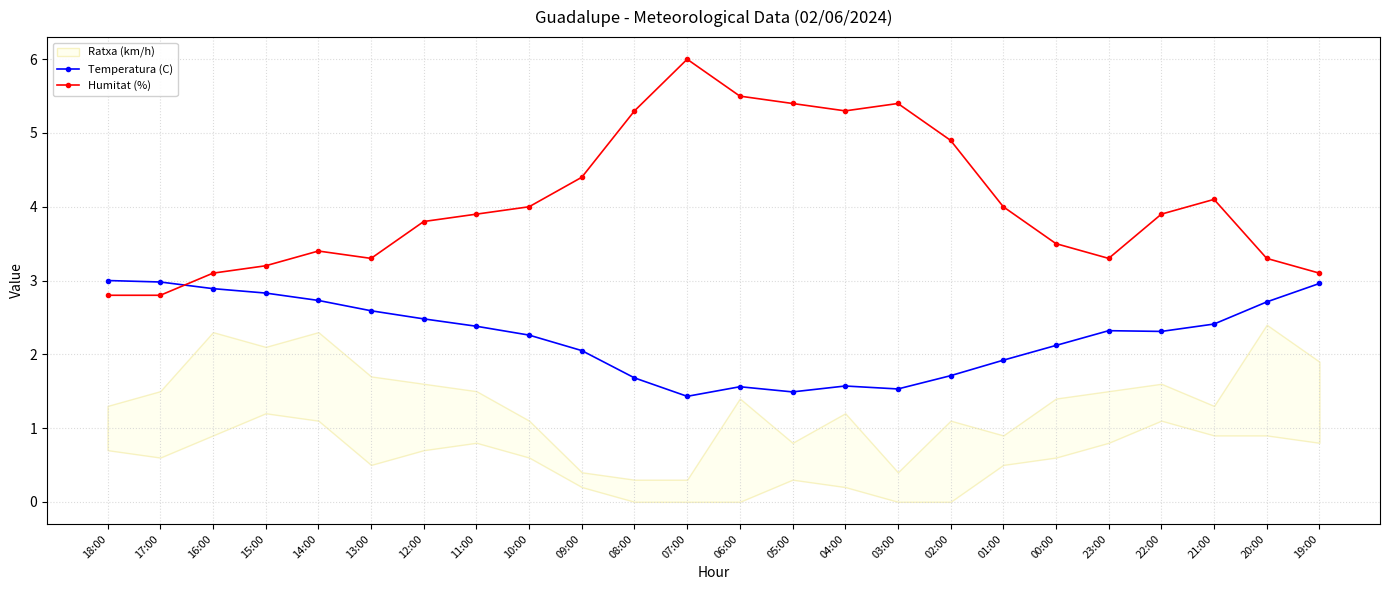

Which series has the largest total across all categories?

Humitat (%)